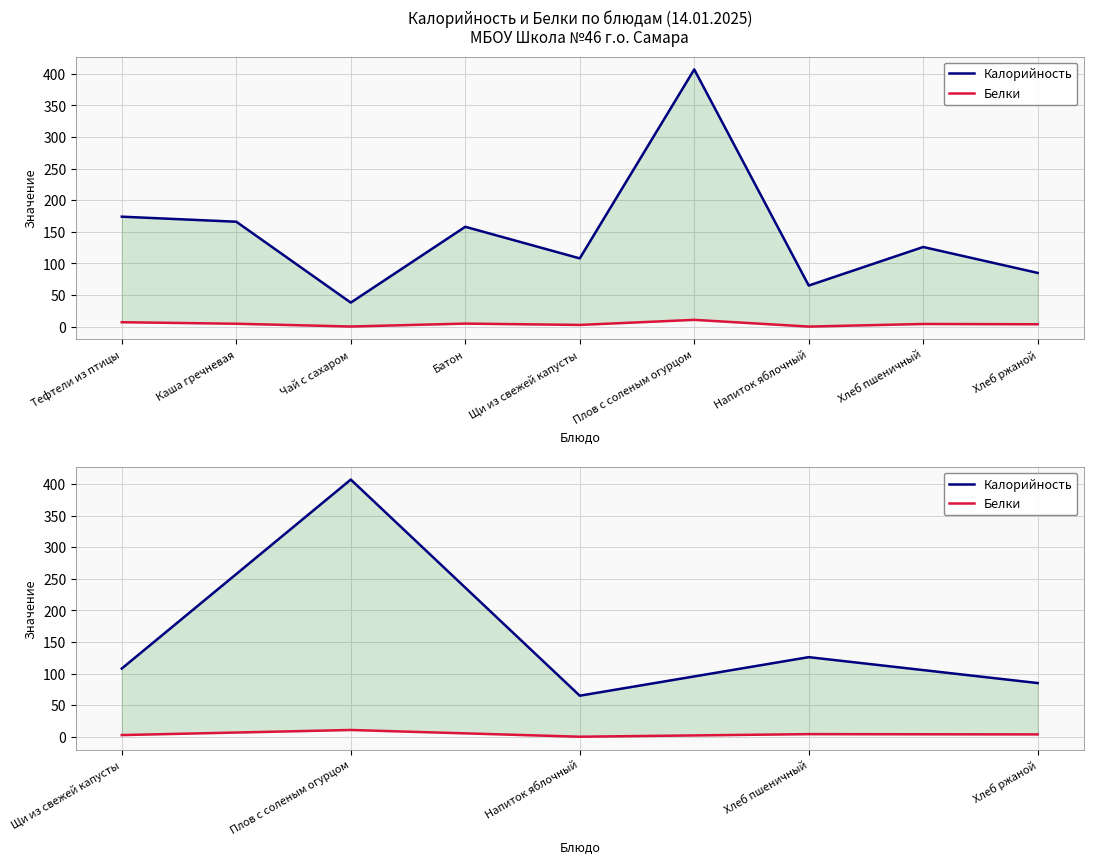

In Белки, how many points are lower than both neighbors (excluding endpoints)?

1